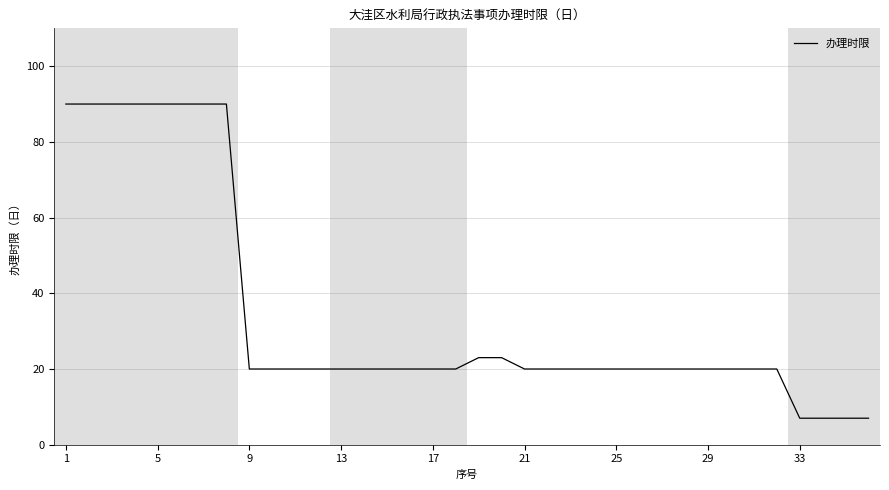

What is the greatest value displayed?

90